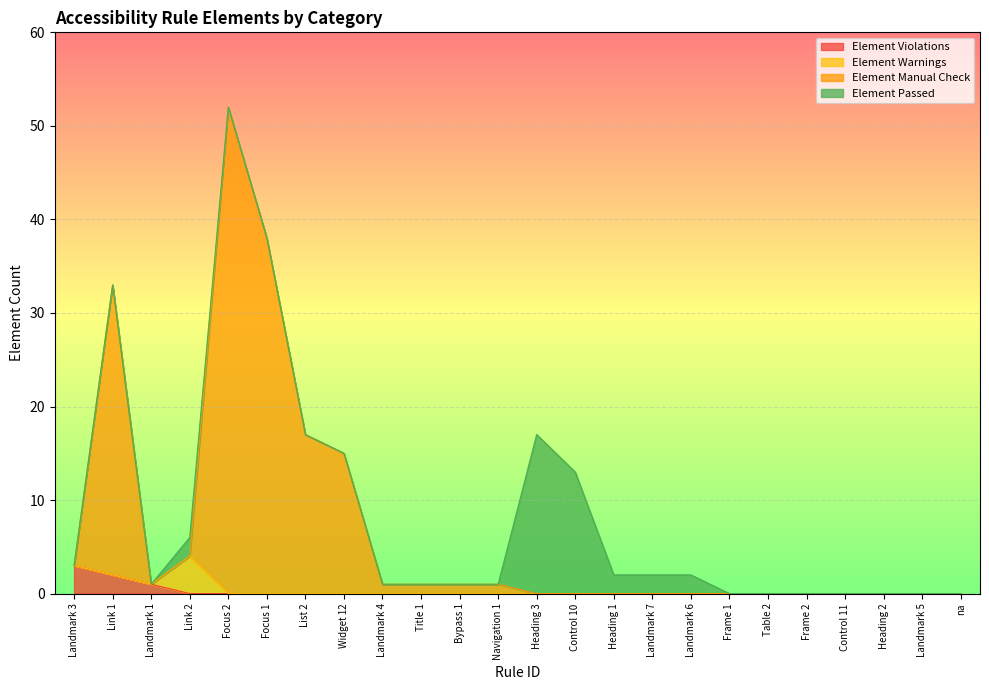

The value of Element Manual Check at Frame 2 is 0. True or false?

True